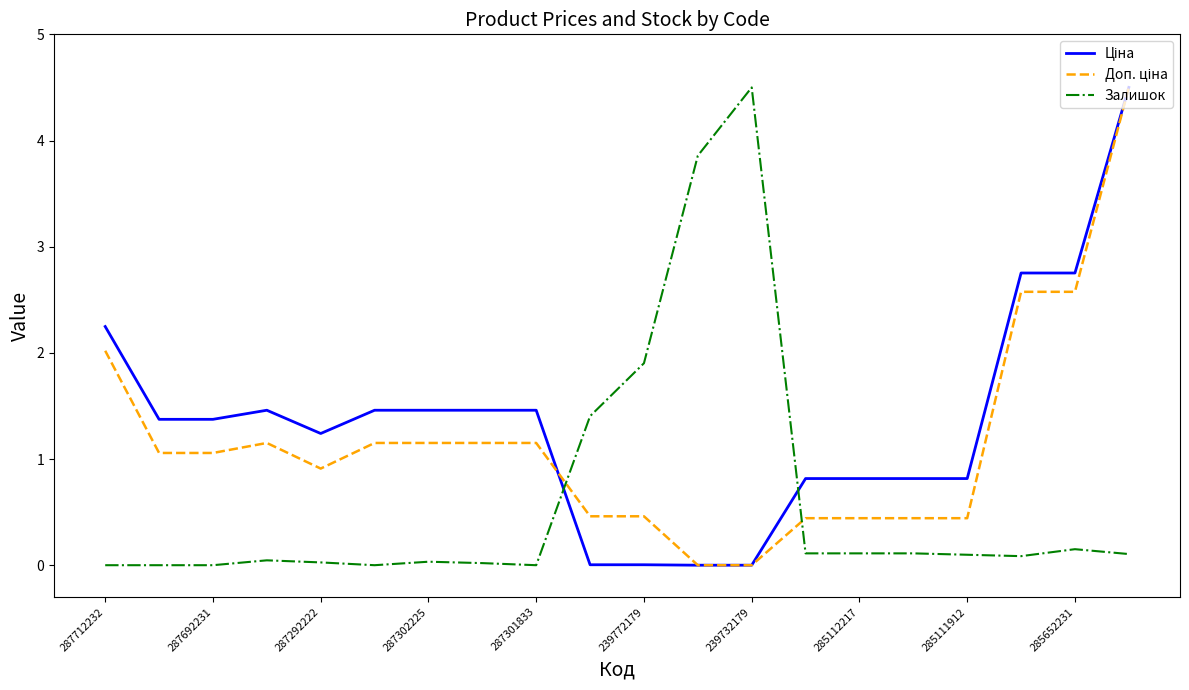

Does the chart have visible grid lines?

No